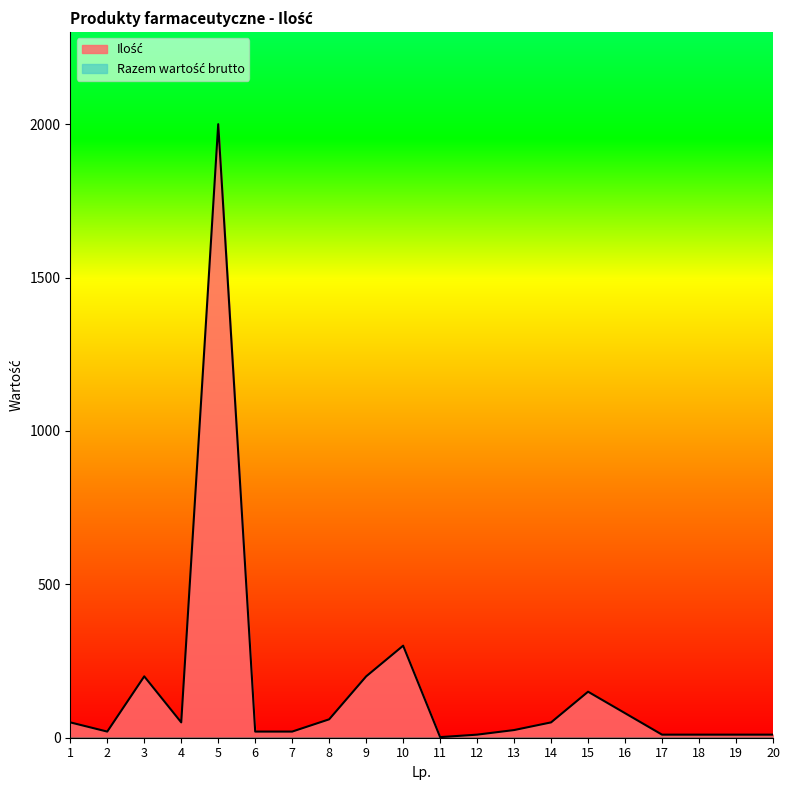

Count the number of data series in this chart.

2